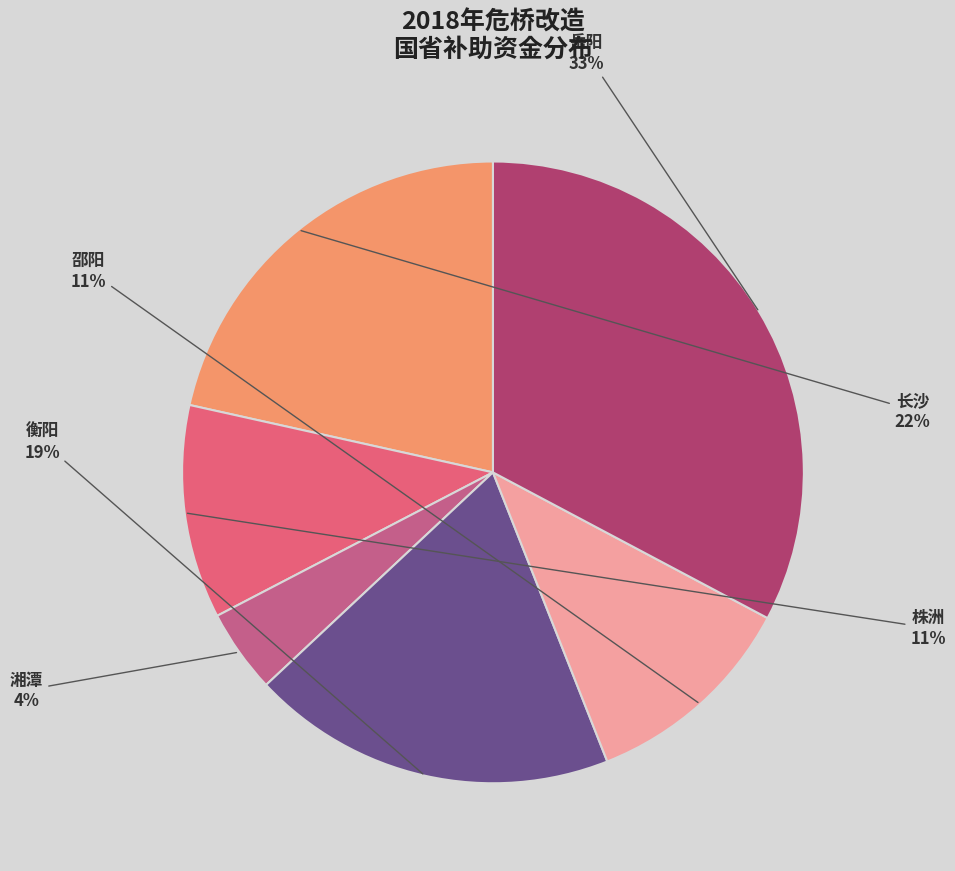

Does any single category account for the majority?

No